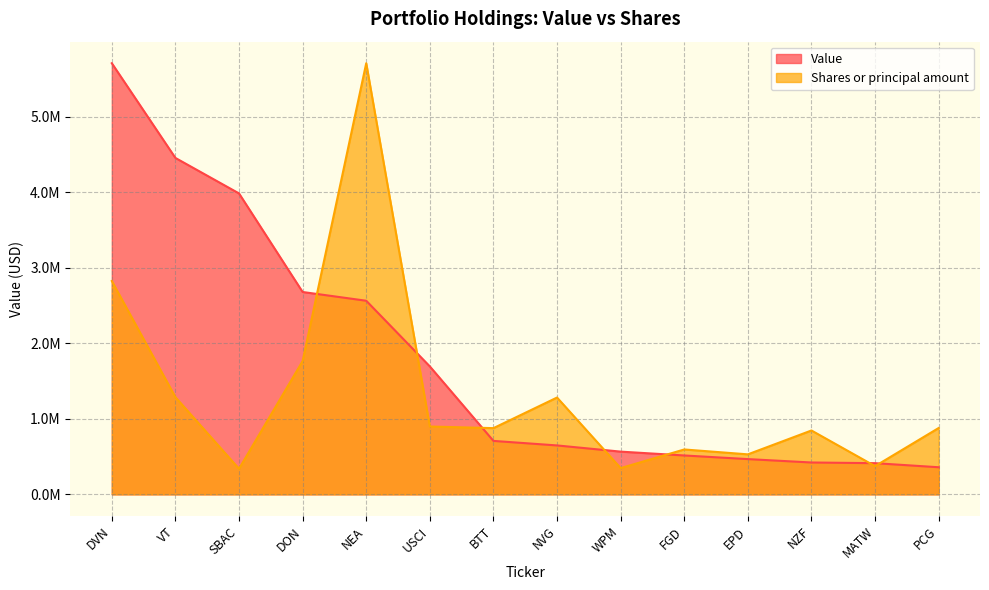

True or false: Shares or principal amount has more than 2 points higher than both neighbors.

True